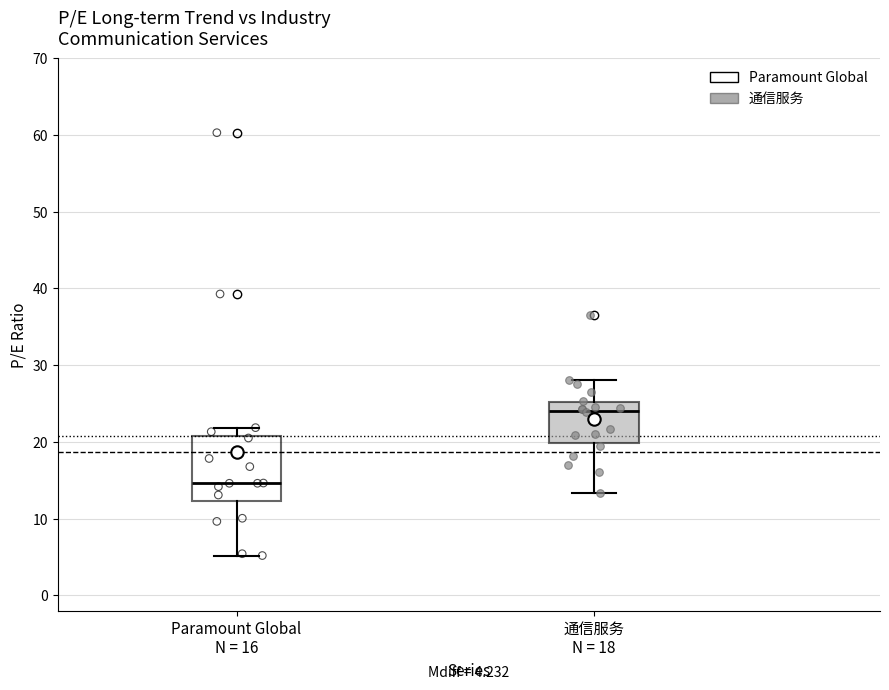

Comparing the boxes themselves (not the whiskers), which one is the tallest?

Paramount Global N = 16